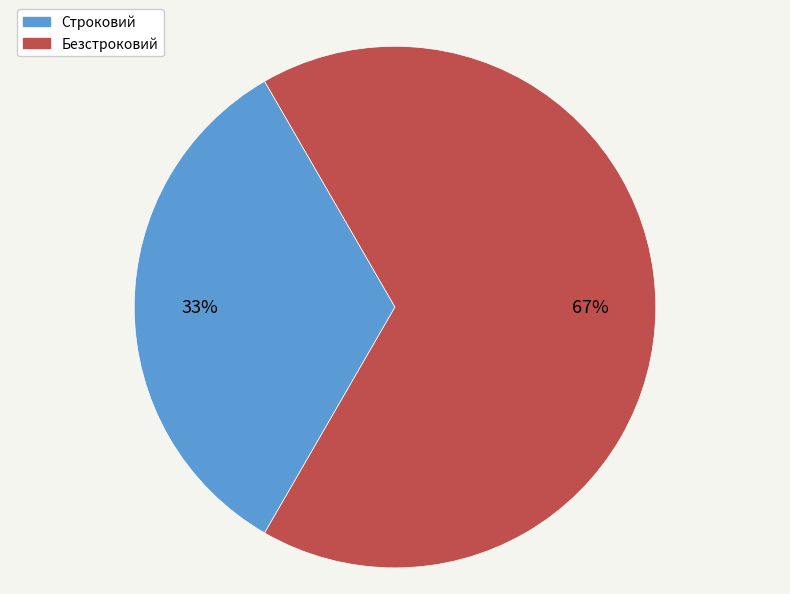

To the nearest percent, what percentage of the pie is Безстроковий?

67%